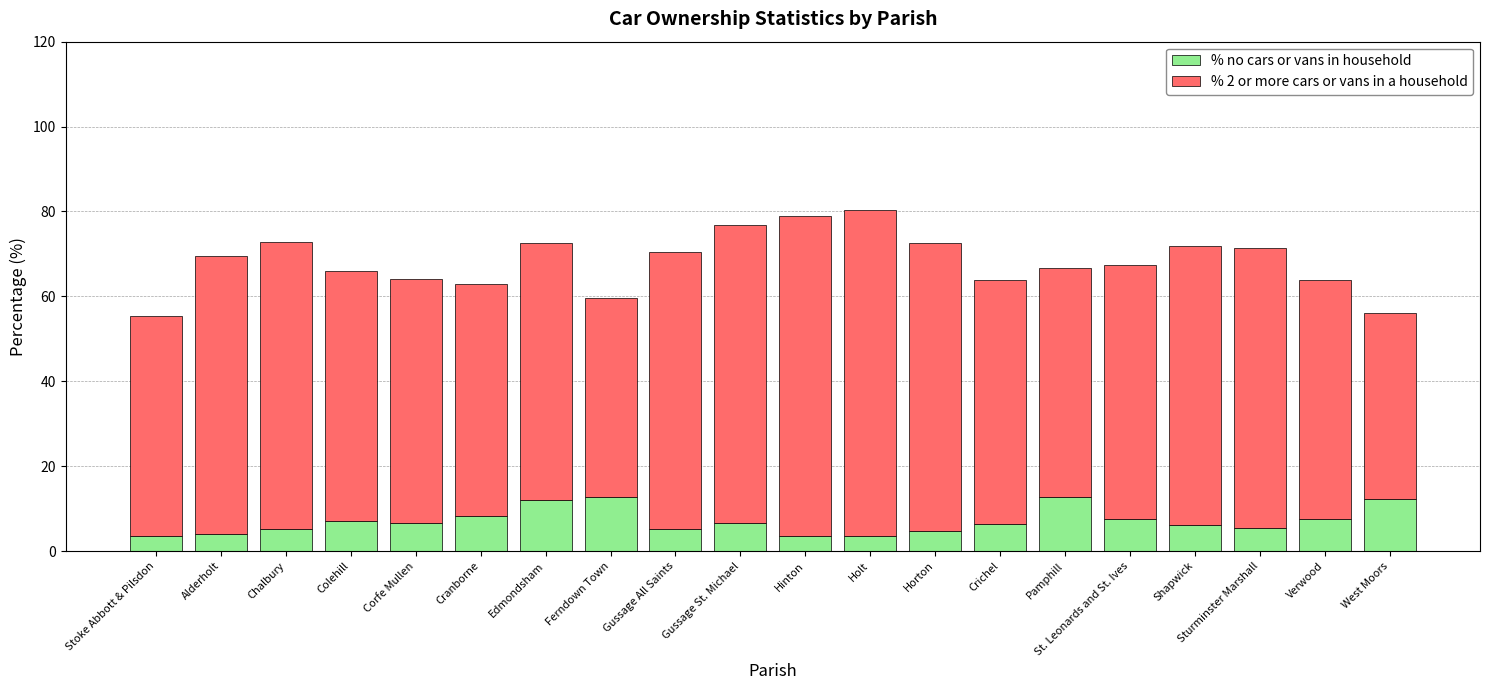

What is the difference between the second highest and minimum values in the % no cars or vans in household series?

9.4